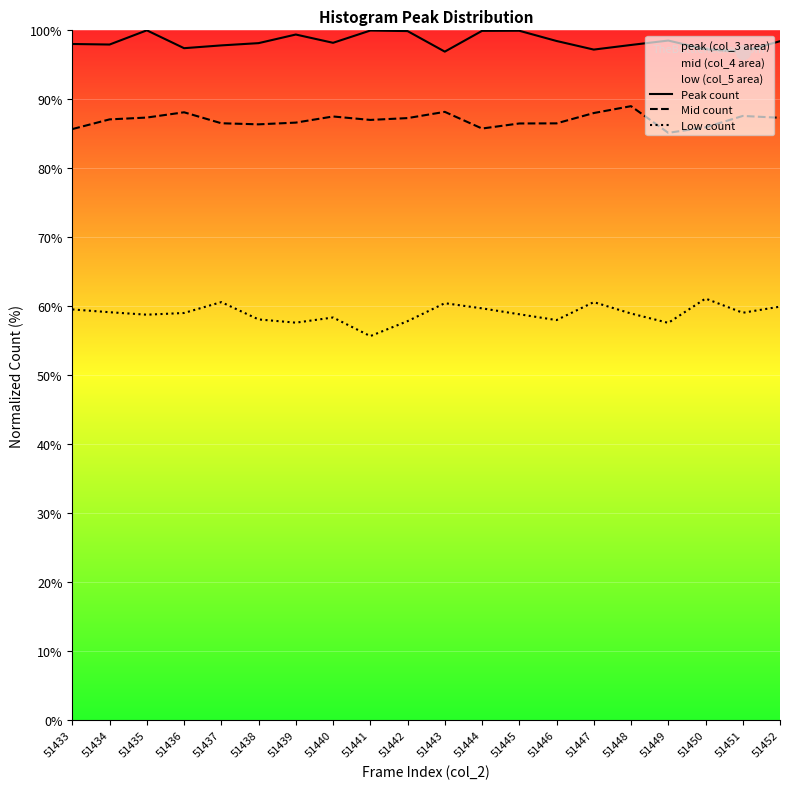

True or false: Peak count and Low count intersect in this chart.

False